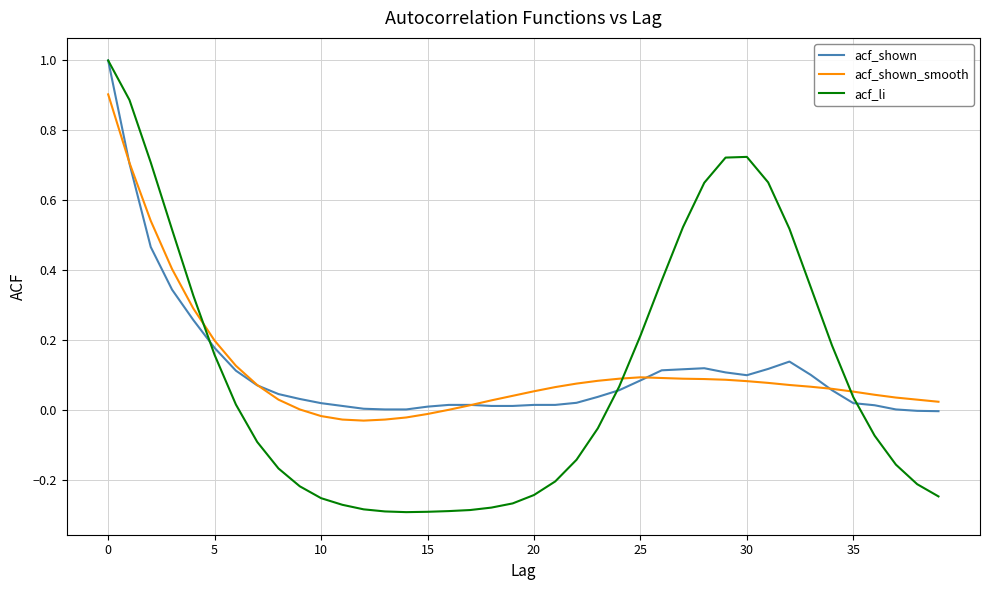

Which series has the largest range (max minus min)?

acf_li